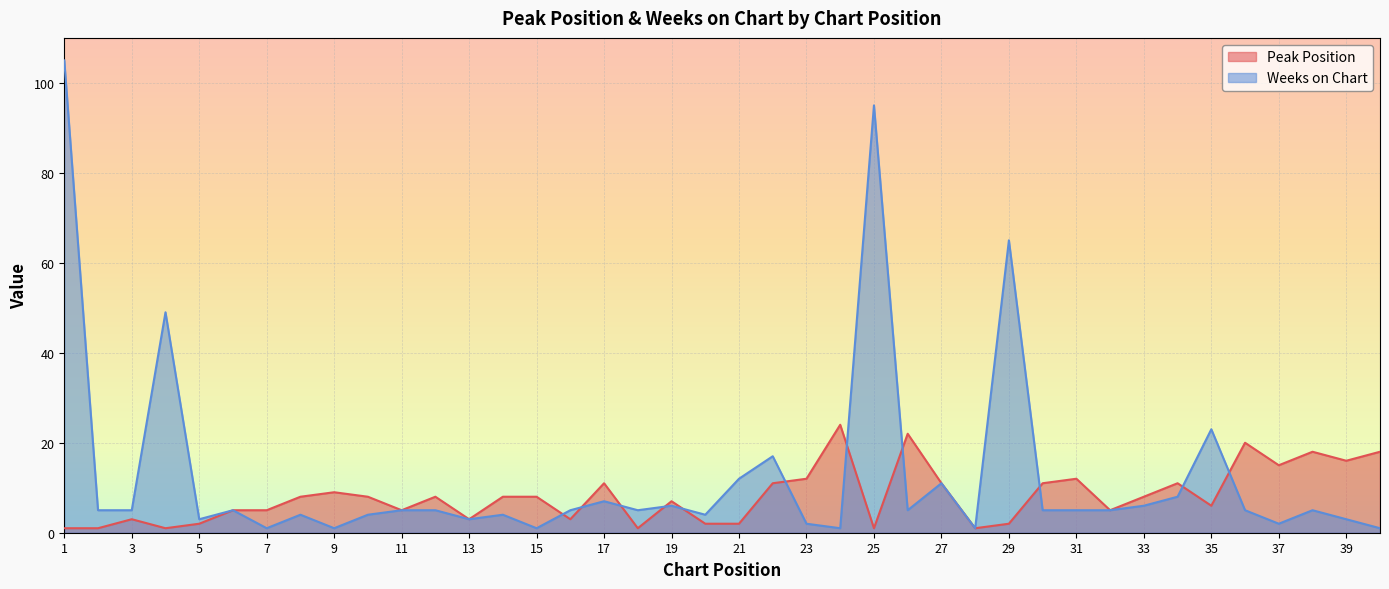

At which label does Weeks on Chart reach its minimum?

7